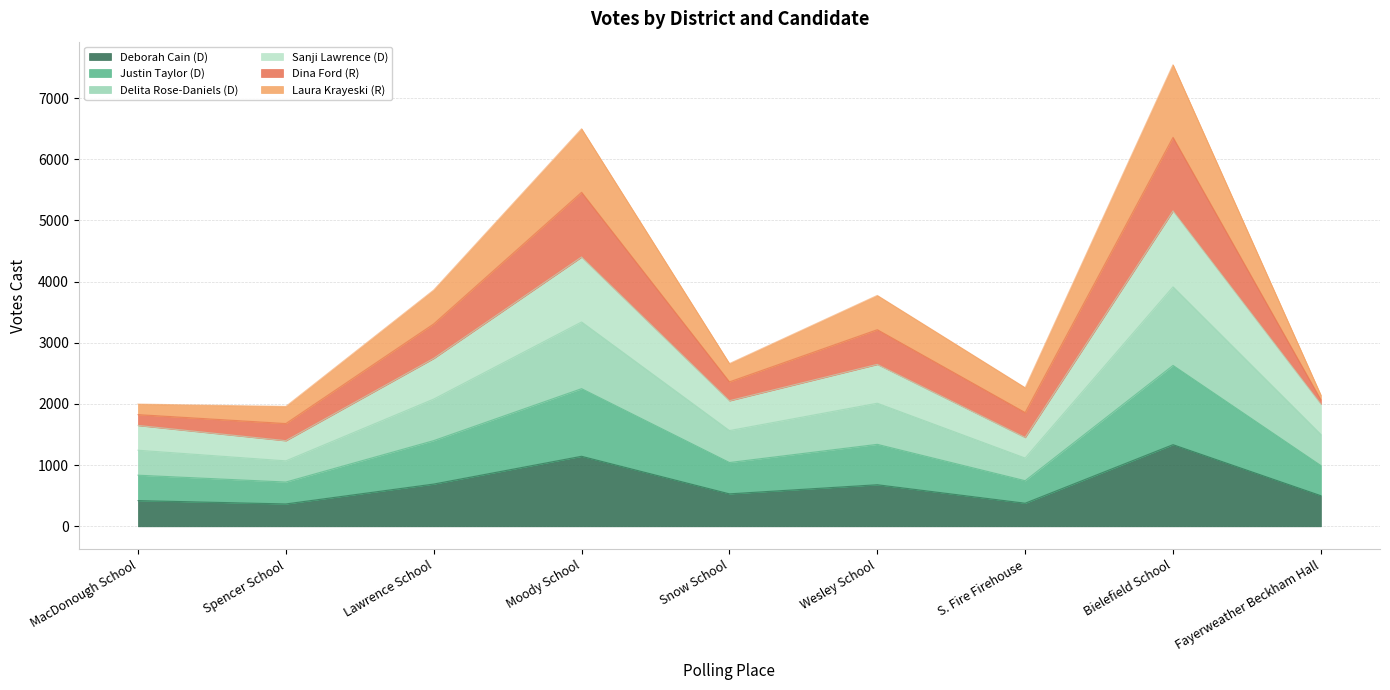

Is it true that Deborah Cain (D) equals 1779 at Bielefield School?

False